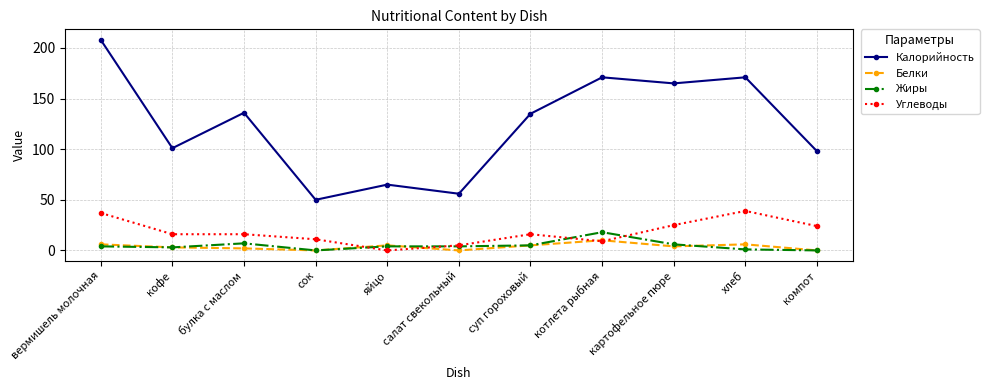

What is the highest value of the Углеводы series?

39